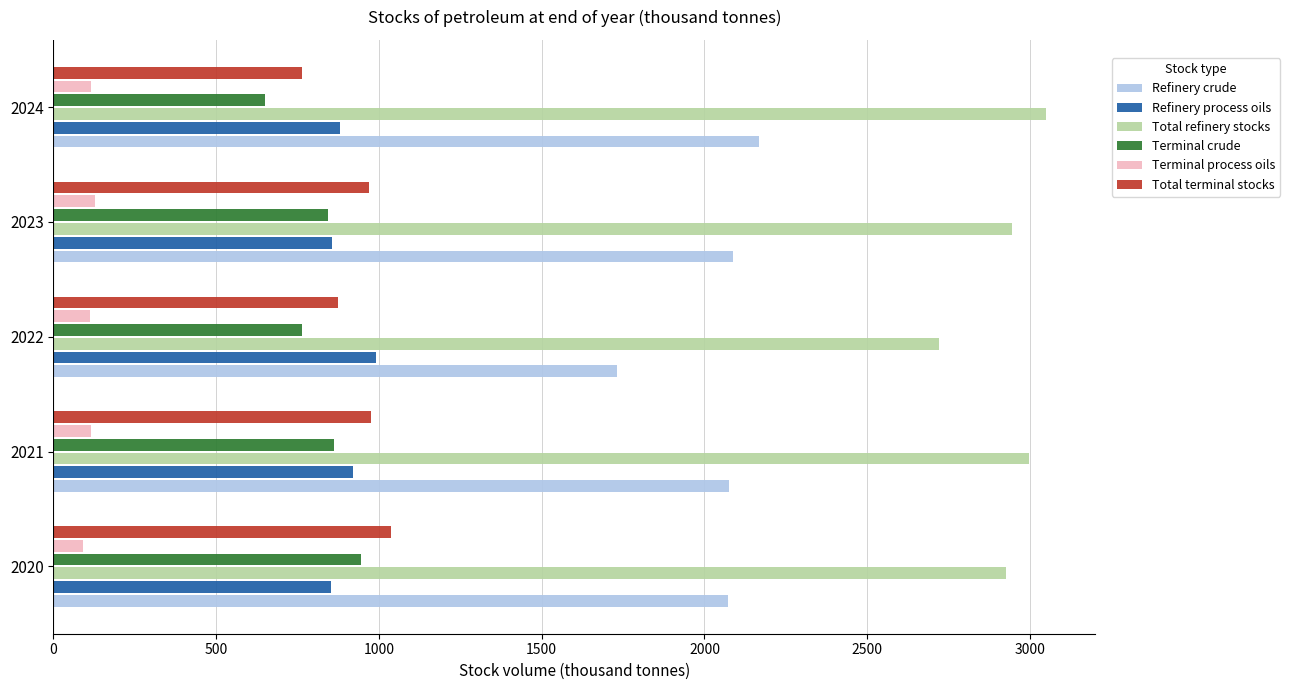

What is the difference between the maximum and minimum values in the Terminal crude series?

296.2